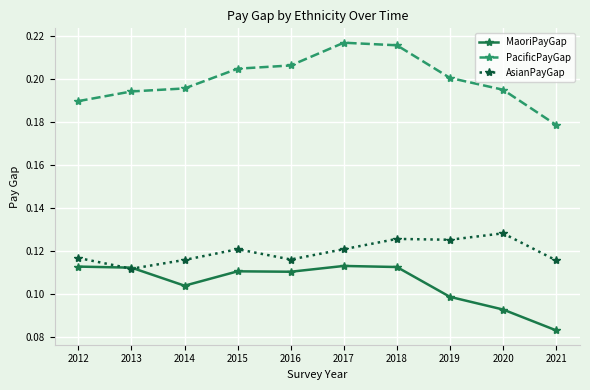

Count the MaoriPayGap values in the range 0 to 1.

10